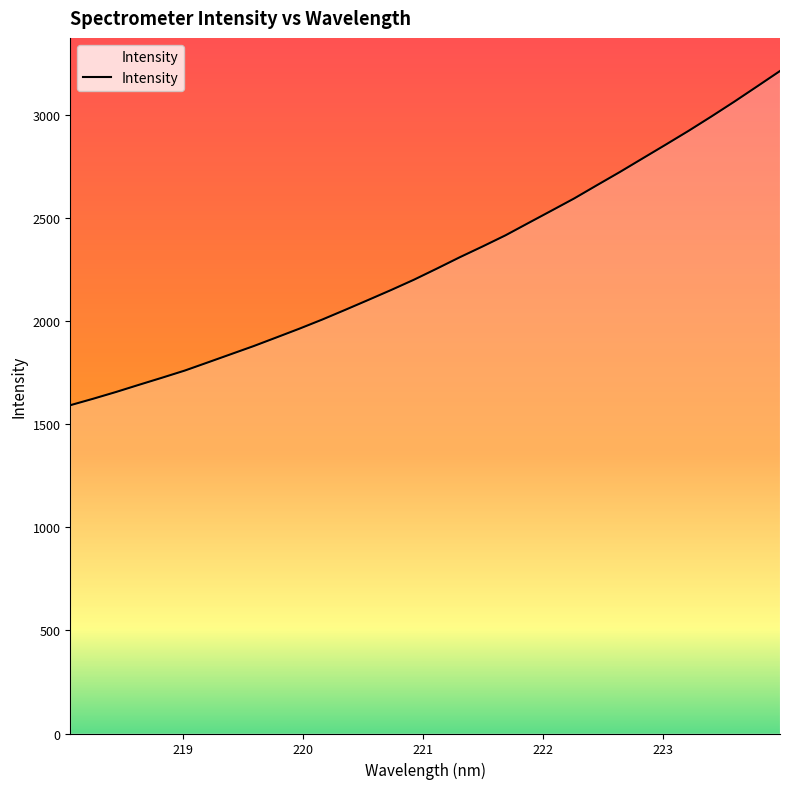

What is the difference between the maximum and minimum values?

1621.7